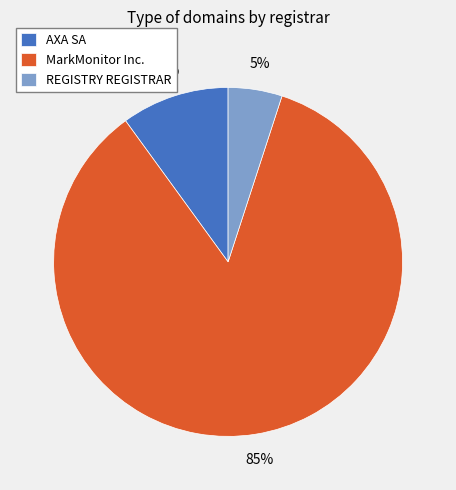

Between MarkMonitor Inc. and REGISTRY REGISTRAR, which is larger?

MarkMonitor Inc.